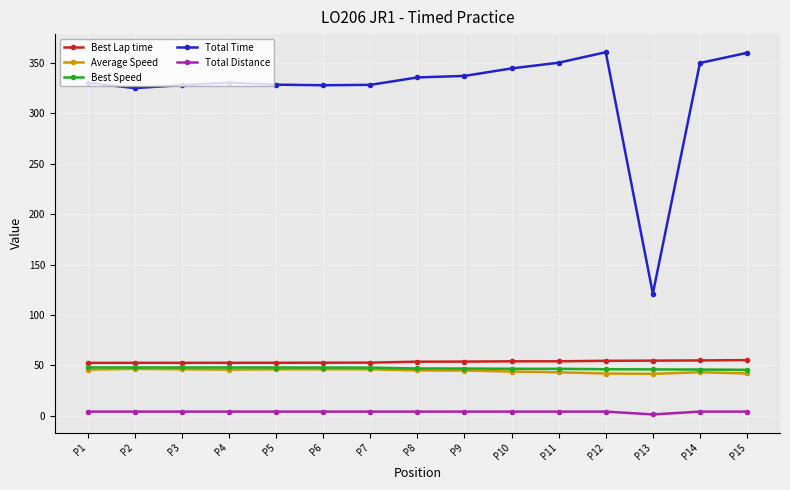

True or false: Total Time and Best Lap time cross at least once.

False